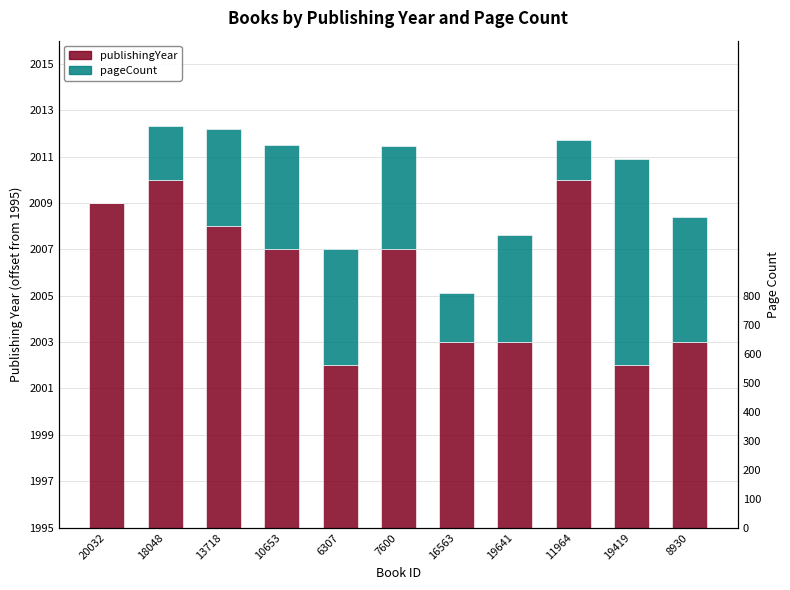

What is the sum of the pageCount values at 19641 and 20032?

4.6